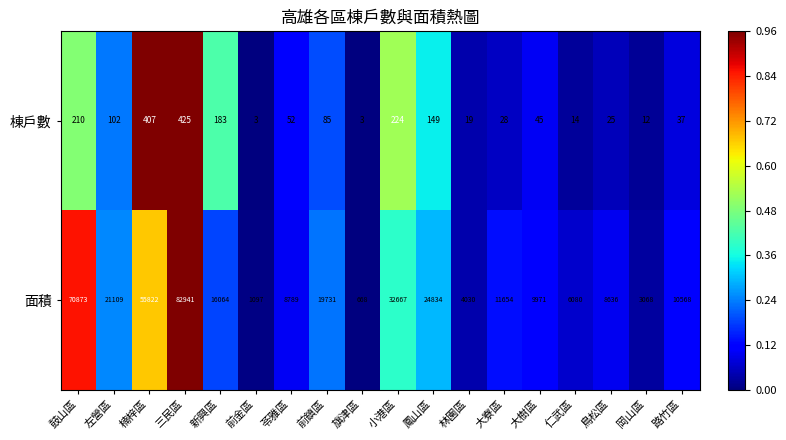

What is the sum of the 棟戶數 values at 鼓山區 and 前金區?

213